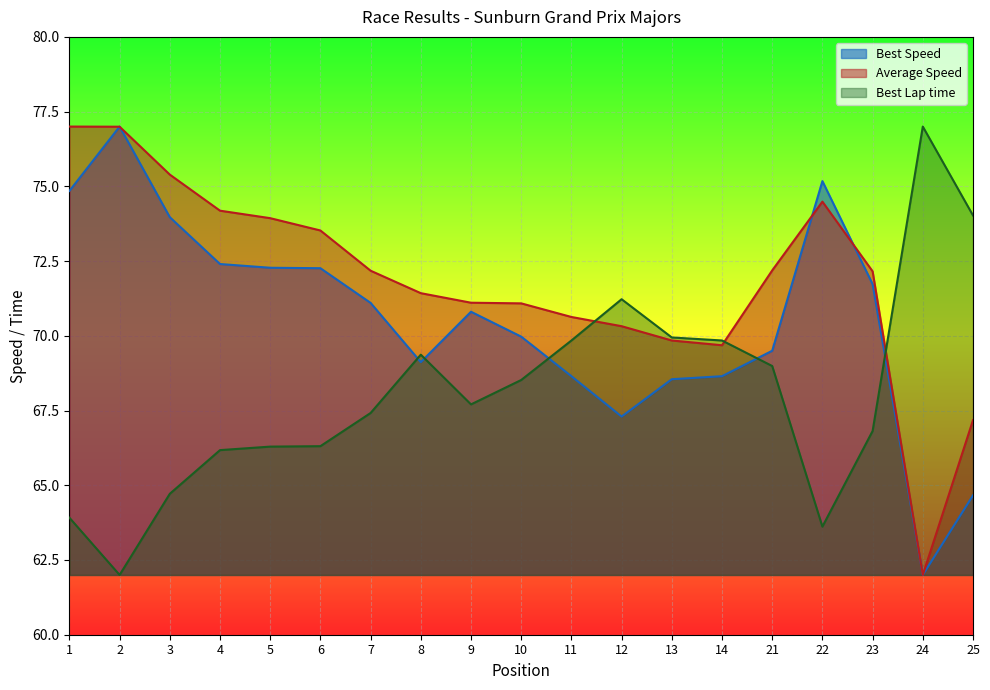

Reading left to right, transcribe all the data shown in this chart.

Best Lap time: 63.9	62.0	64.7	66.2	66.3	66.3	67.4	69.4	67.7	68.5	69.8	71.2	69.9	69.8	69.0	63.6	66.8	77.0	74.0
Average Speed: 77.0	77.0	75.4	74.2	73.9	73.5	72.2	71.4	71.1	71.1	70.6	70.3	69.8	69.7	72.2	74.5	72.2	62.0	67.2
Best Speed: 74.8	77.0	74.0	72.4	72.3	72.3	71.1	69.1	70.8	70.0	68.6	67.3	68.5	68.6	69.5	75.2	71.7	62.0	64.7